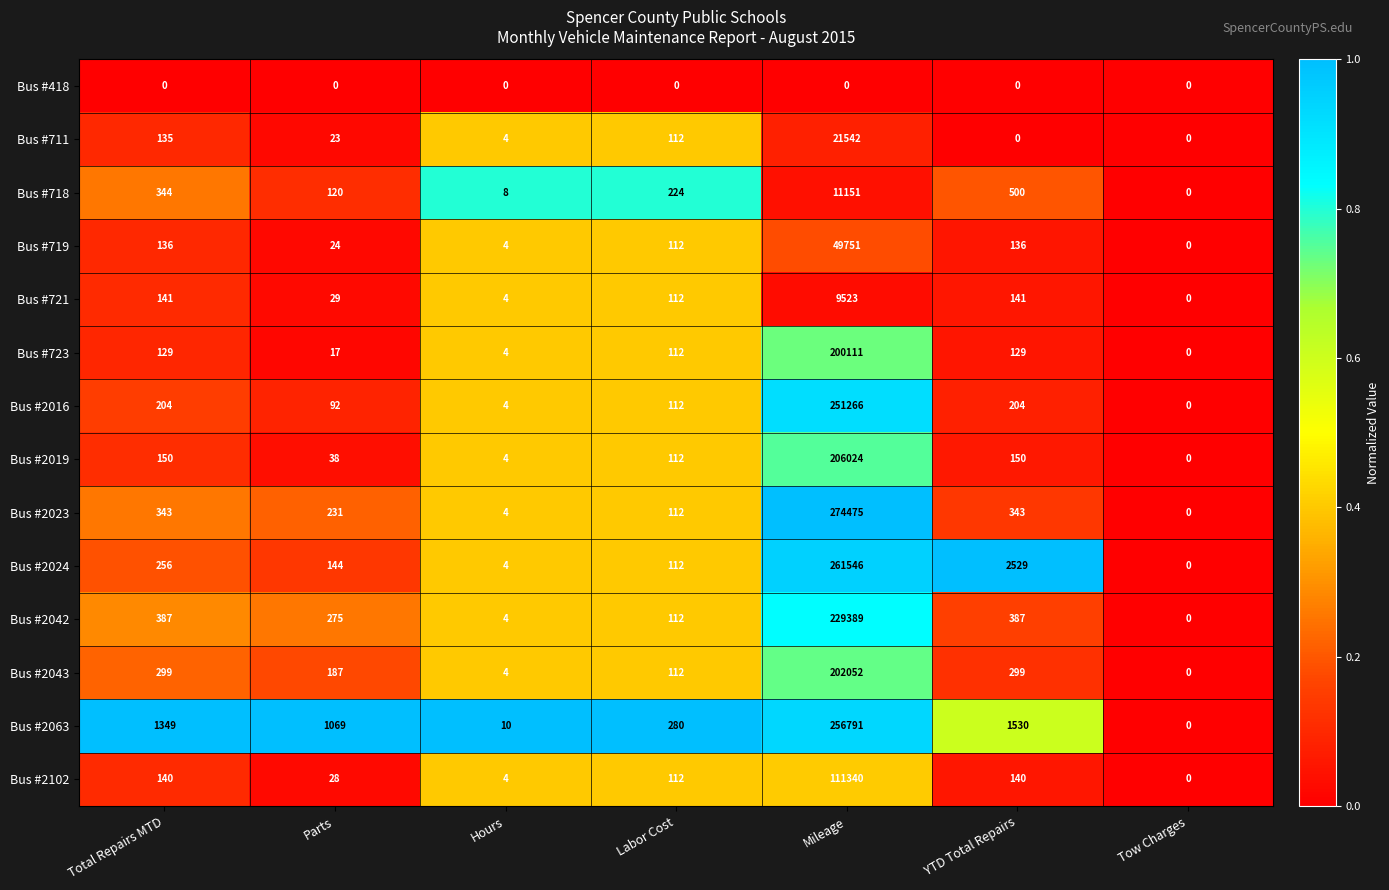

Where does the Bus #2016 series first go above 112?

Total Repairs MTD